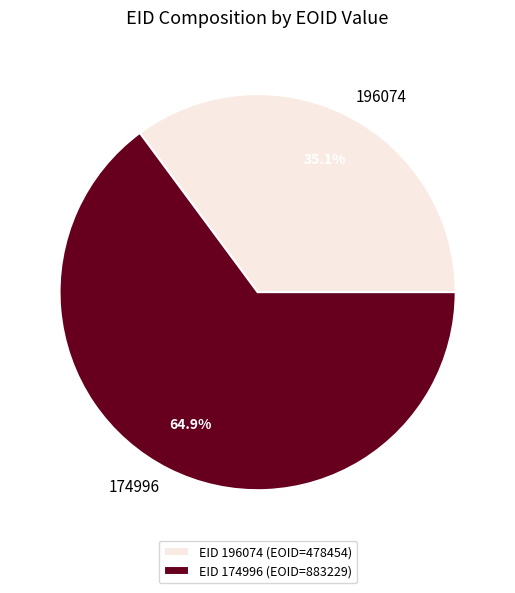

Which category accounts for the majority?

EID 174996 (EOID=883229)